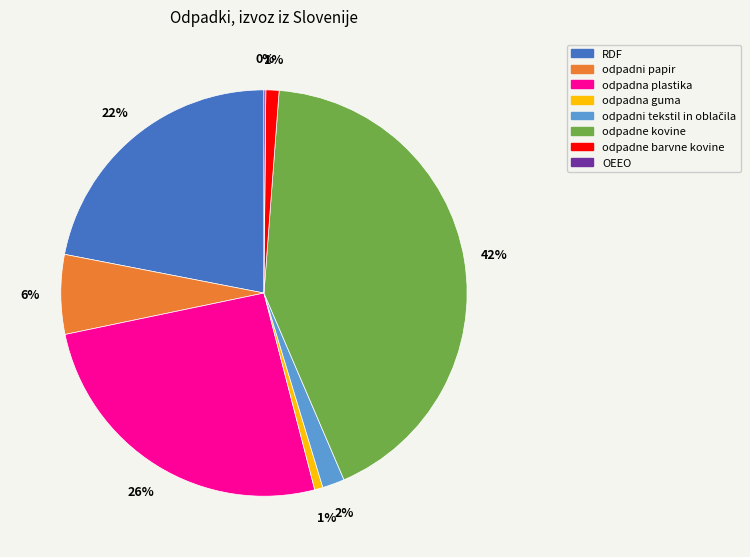

The odpadna guma slice represents 1% of the pie. True or false?

True